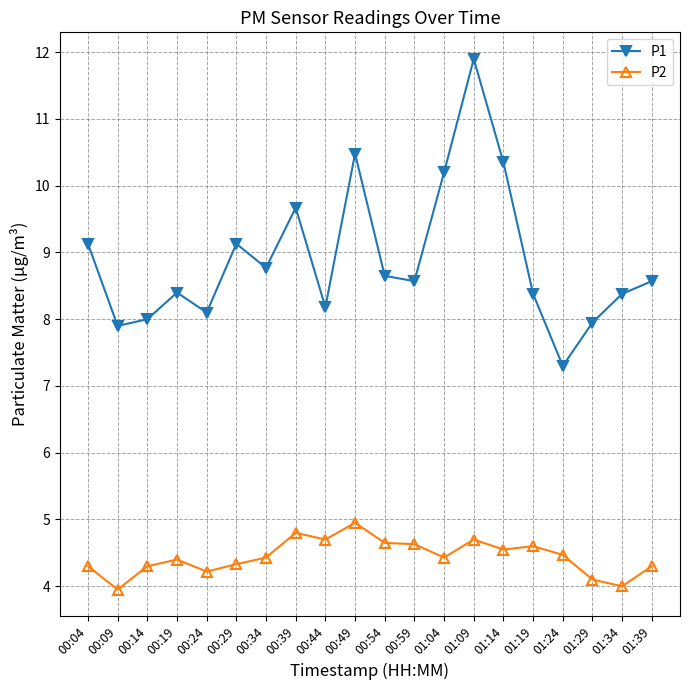

How many lines are shown in the chart?

2